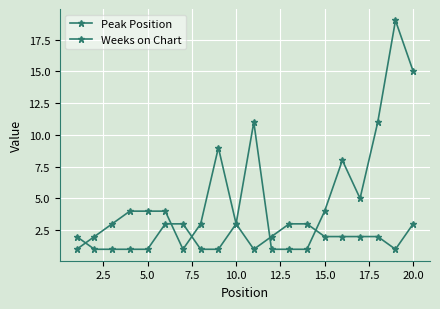

Does the chart have visible grid lines?

Yes